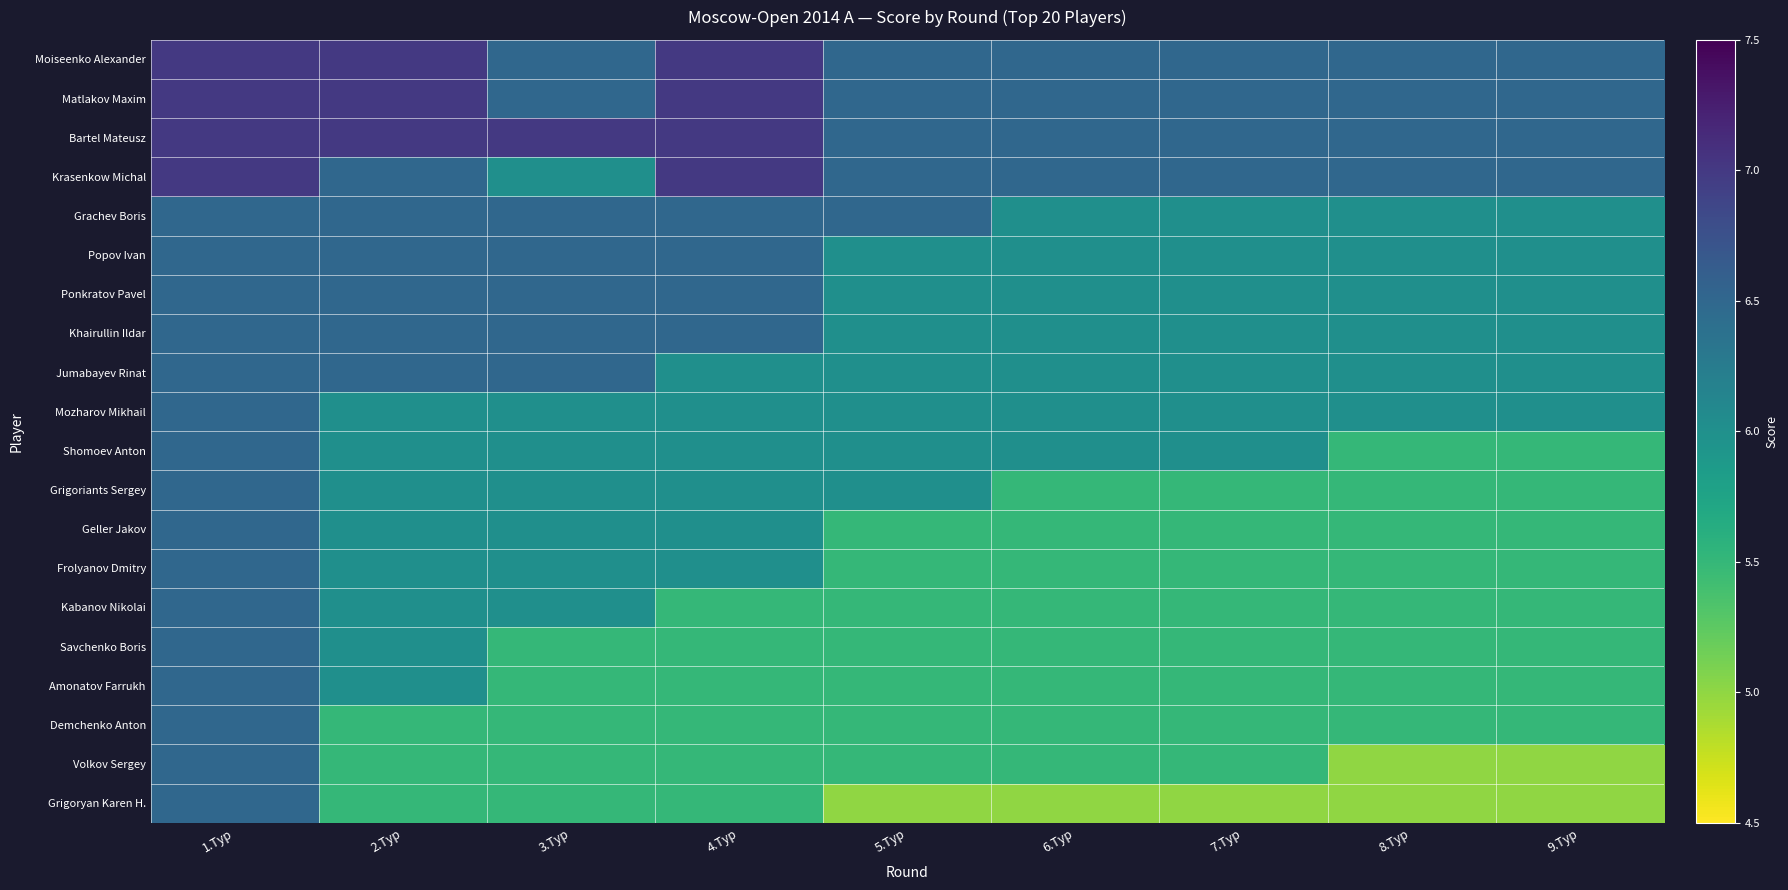

What is the smallest value displayed?

5.0